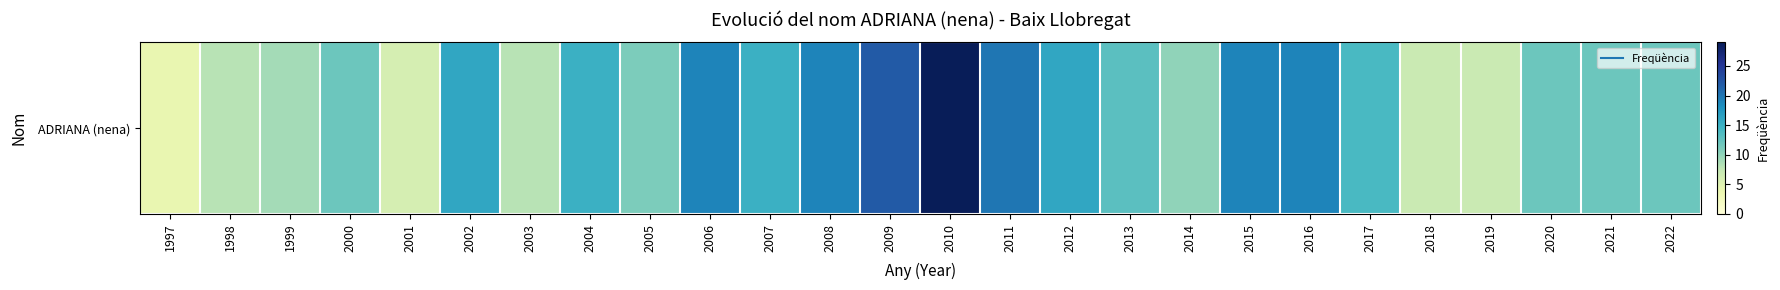

Reading right to left, transcribe all the data shown in this chart.

12	12	12	7	7	14	19	19	10	13	16	20	29	22	19	15	19	11	15	8	16	6	12	9	8	4